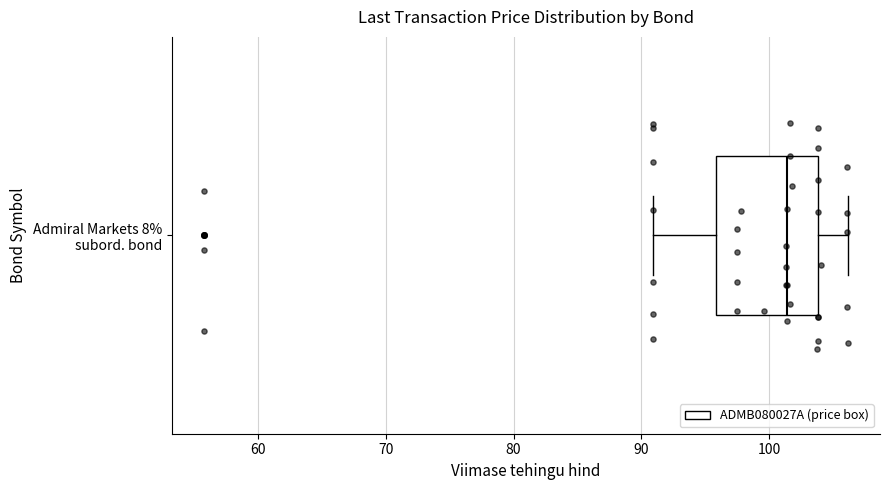

Transcribe this box plot: give where the median line is, the range the box spans, and where the two whiskers end, as read against the x-axis. The values are not printed on the chart, so give them approximately, as read against the axis.

median 101, box 96 to 104, whiskers 91 to 106